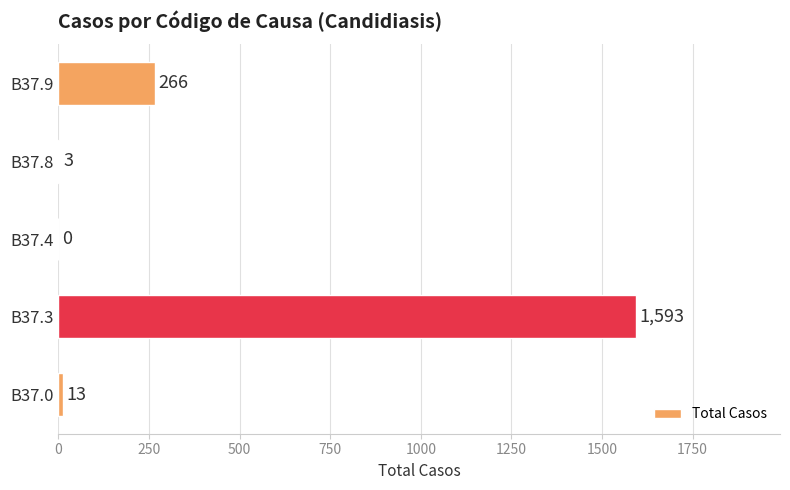

Count the number of categories in the chart.

5